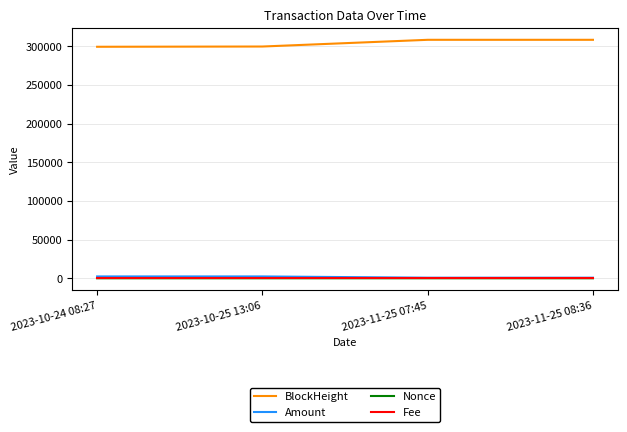

Between which two adjacent categories do Fee and Nonce first intersect?

2023-10-24 08:27 and 2023-10-25 13:06